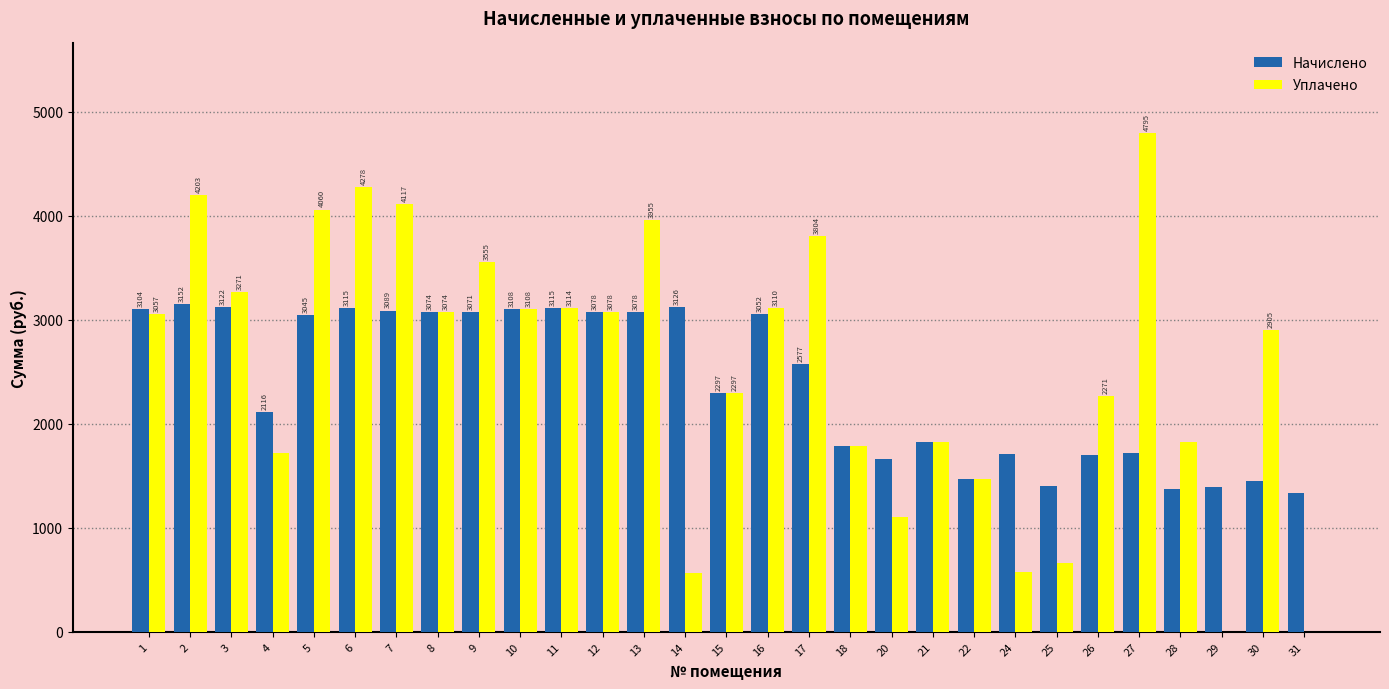

What is the total value across all series at 21?

3657.5